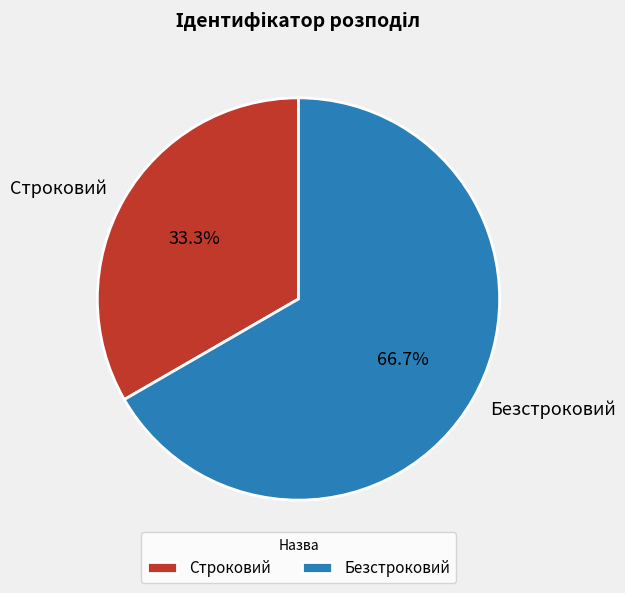

To the nearest percent, what percentage of the pie is Строковий?

33%